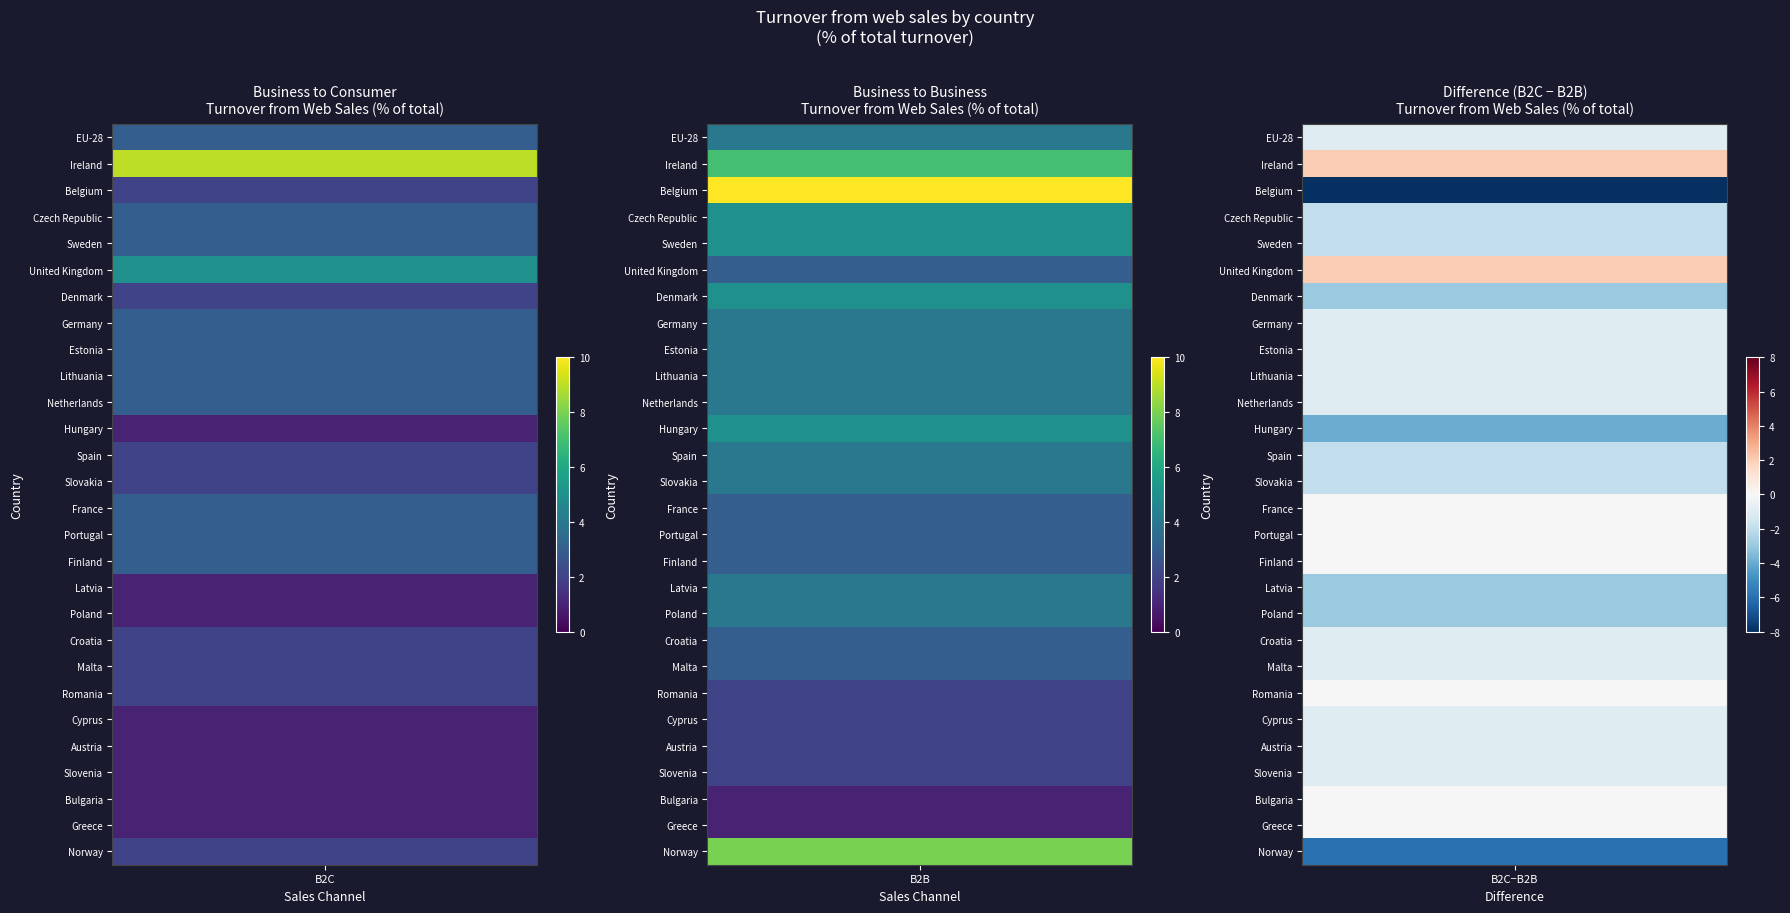

Which series has the largest range (max minus min)?

Belgium